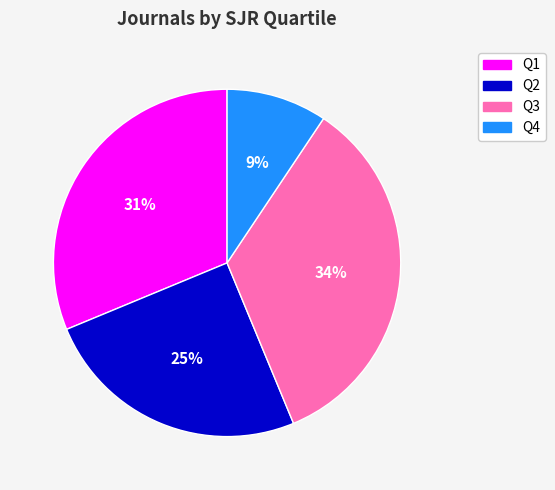

Combined, do Q1 and Q2 account for over 50%?

Yes